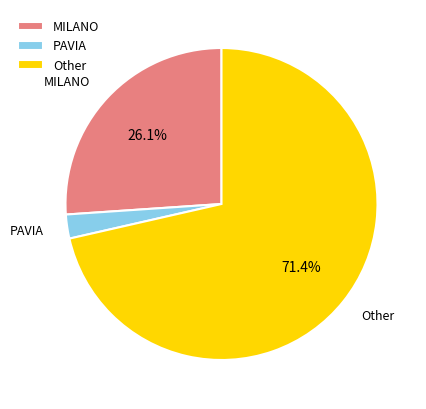

Rank the categories by value from highest to lowest.

Other, MILANO, PAVIA